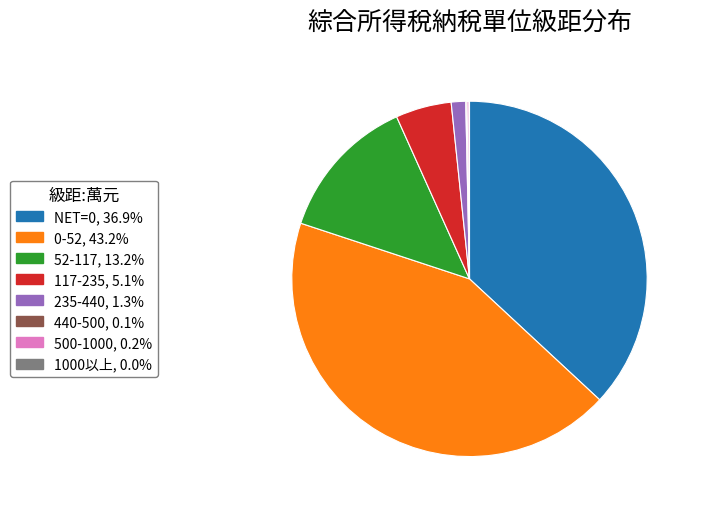

Which has a higher value, NET=0 or 52-117?

NET=0